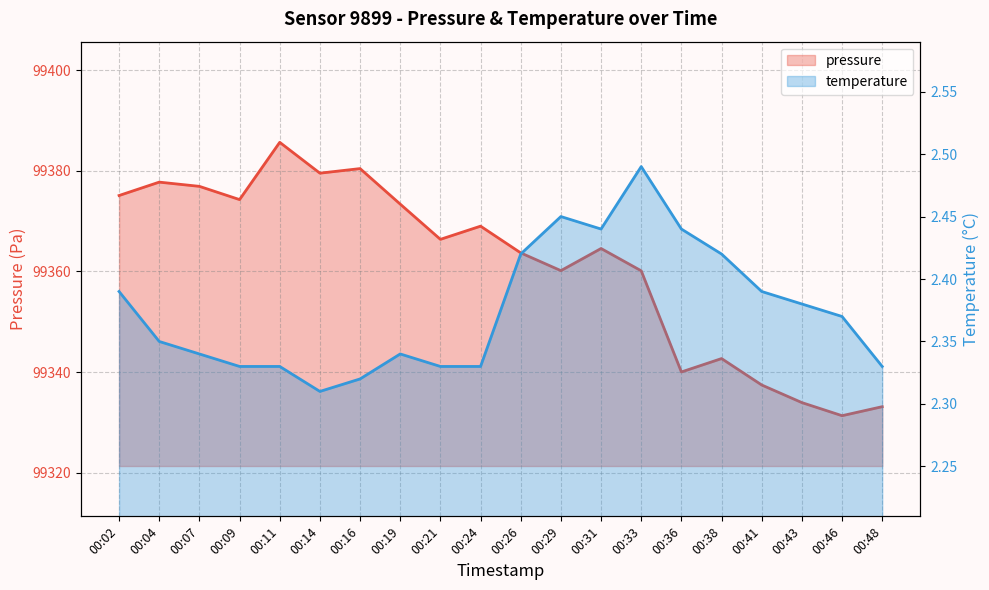

Is the value of pressure at 00:16 greater than the value of temperature at 00:11?

Yes